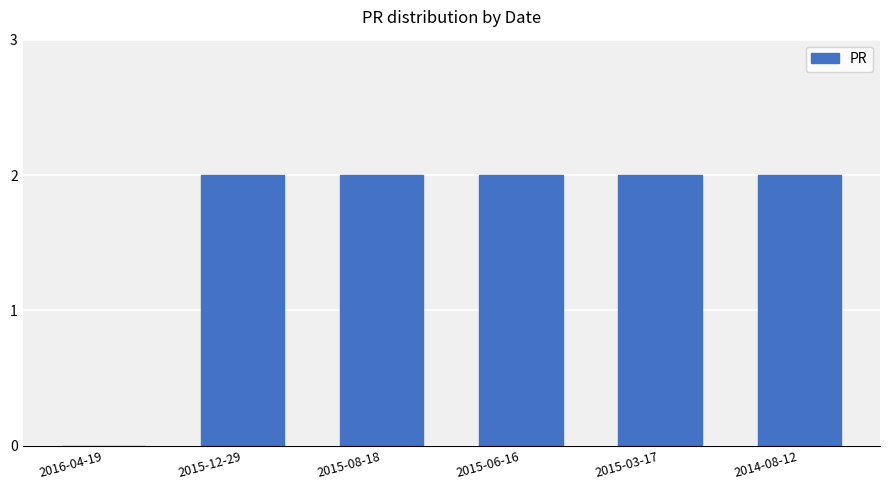

True or false: the data shows 3 at 2015-12-29.

False